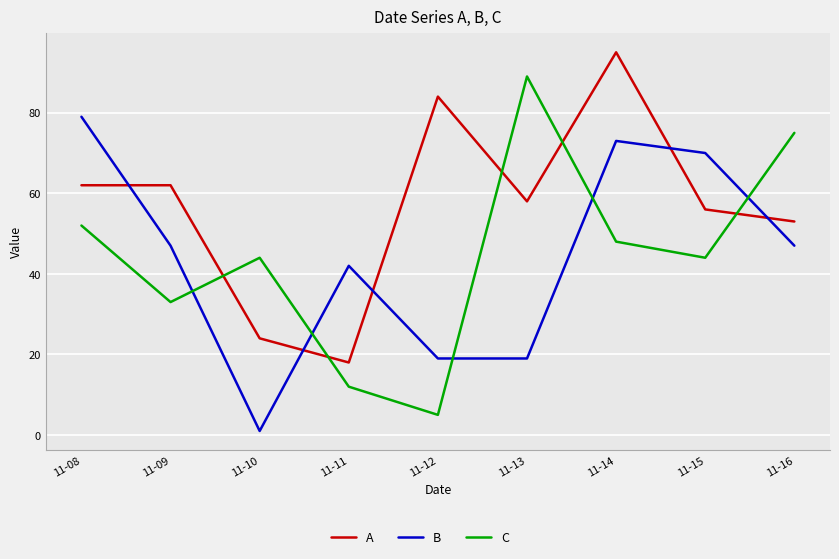

Which category has the highest value across all series?

11-14